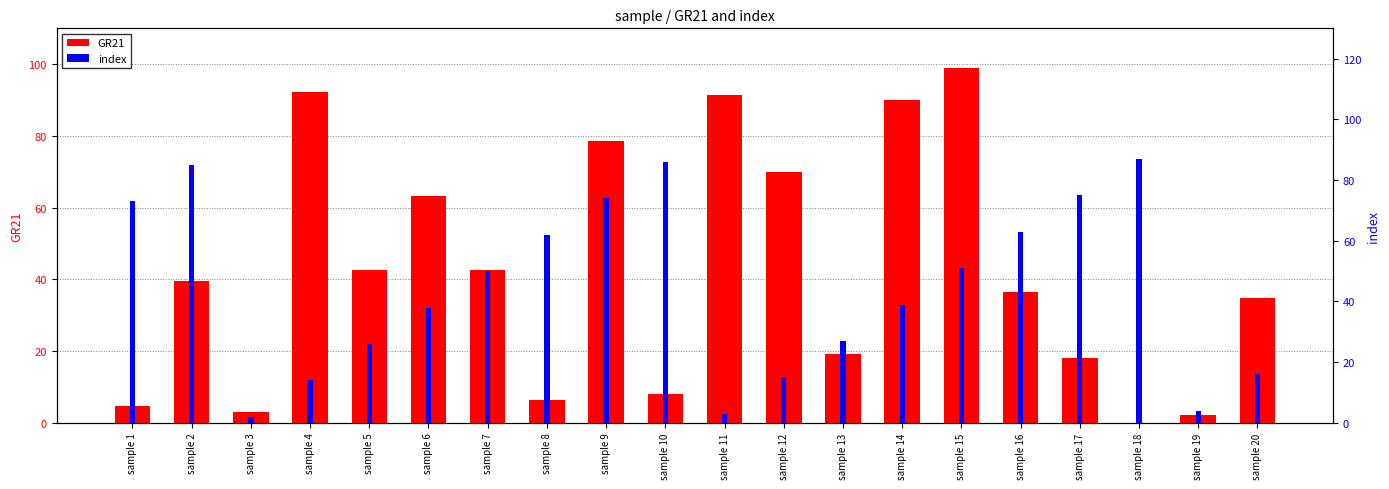

How many bars are there in total?

40